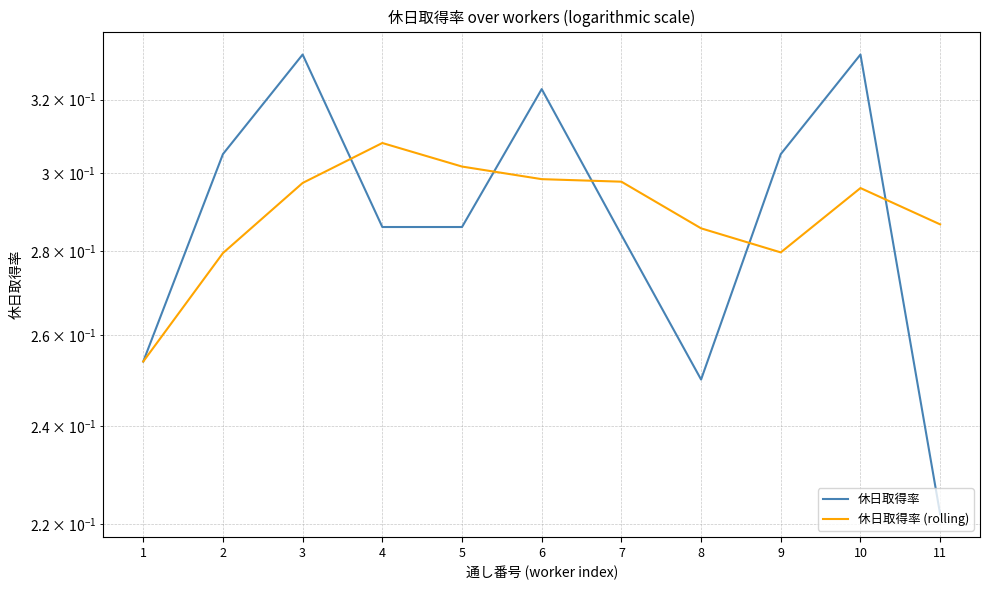

Rank the series at 3 from lowest to highest value.

休日取得率 (rolling), 休日取得率